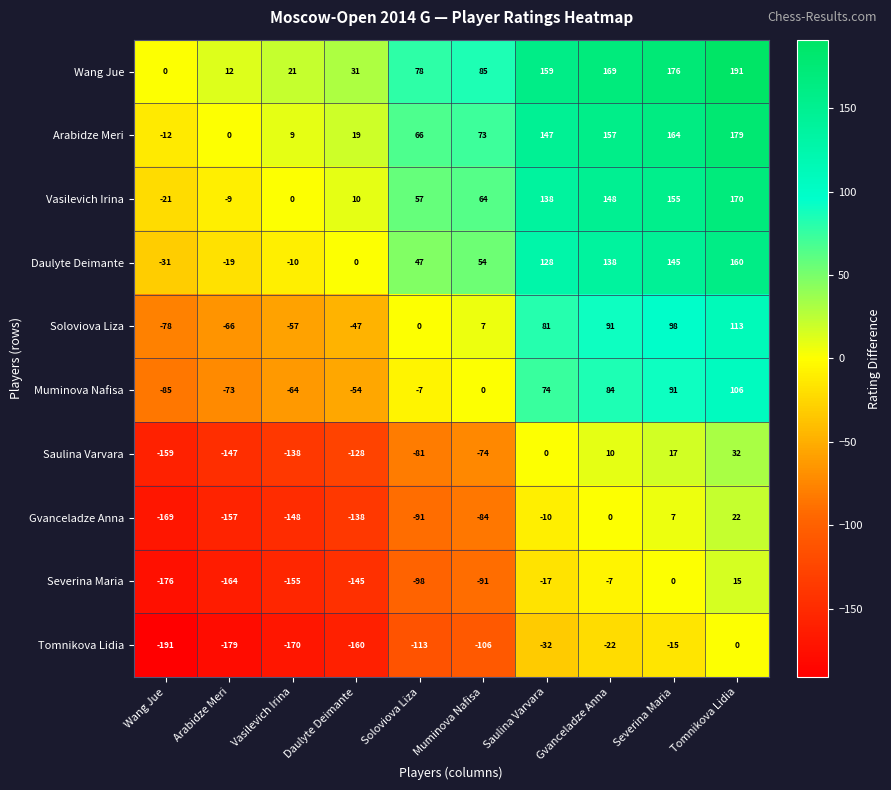

Where is Muminova Nafisa nearest to the value 10?

Muminova Nafisa